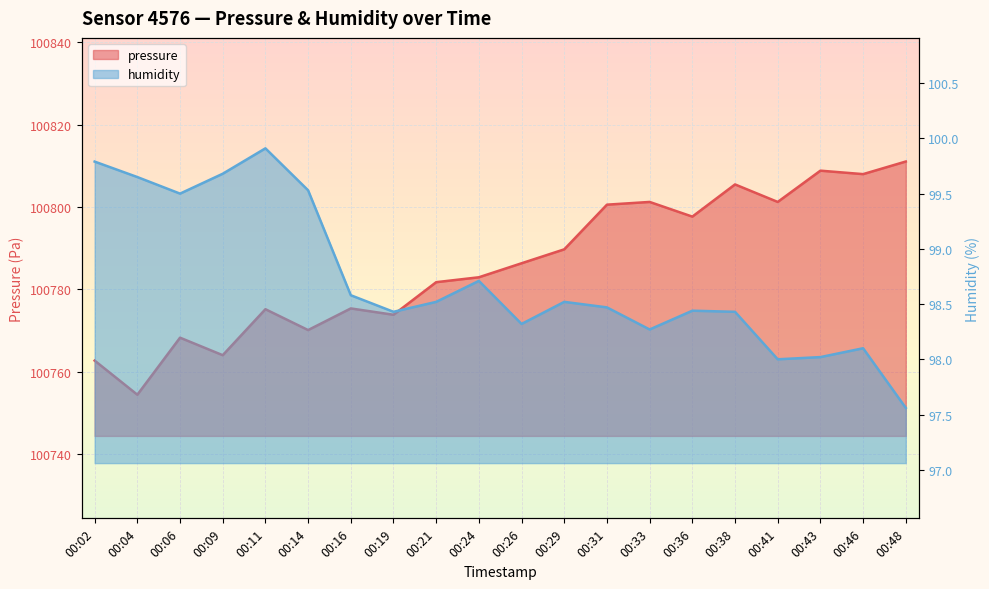

How many lines are shown in the chart?

2